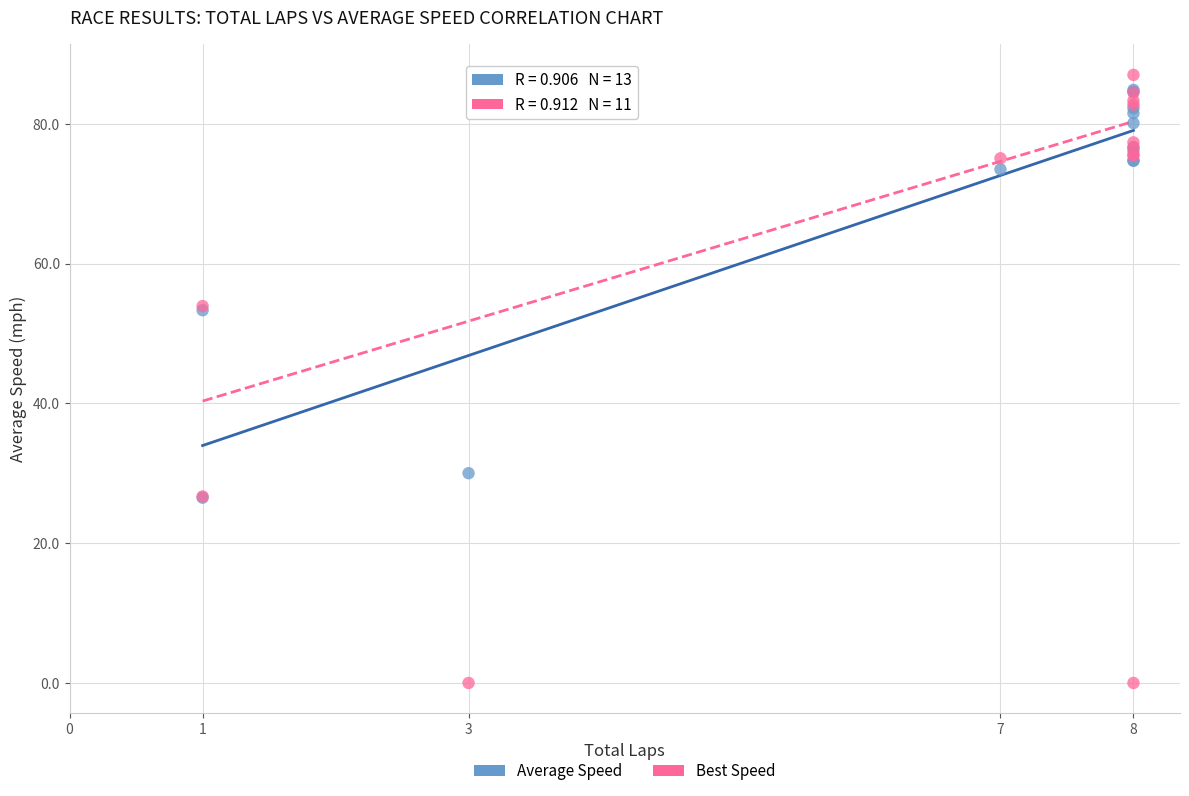

Which series reaches the minimum Y coordinate?

Best Speed